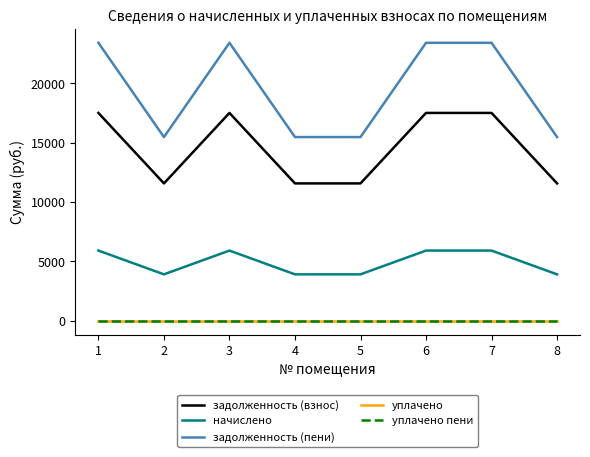

Does the chart display data point markers on the line(s)?

No